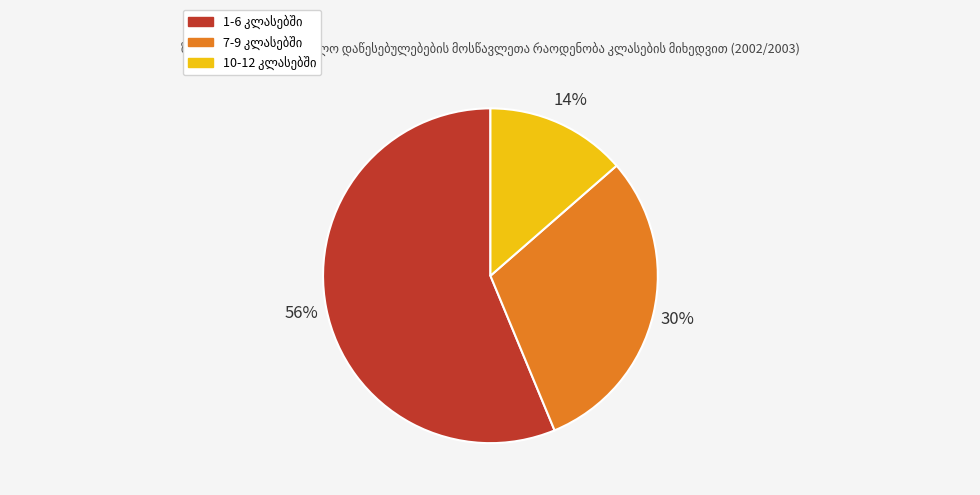

To the nearest percent, what is the average slice percentage?

33%